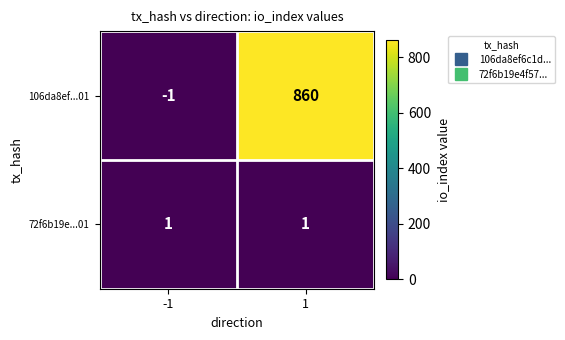

Which series has the largest range (max minus min)?

106da8ef...01